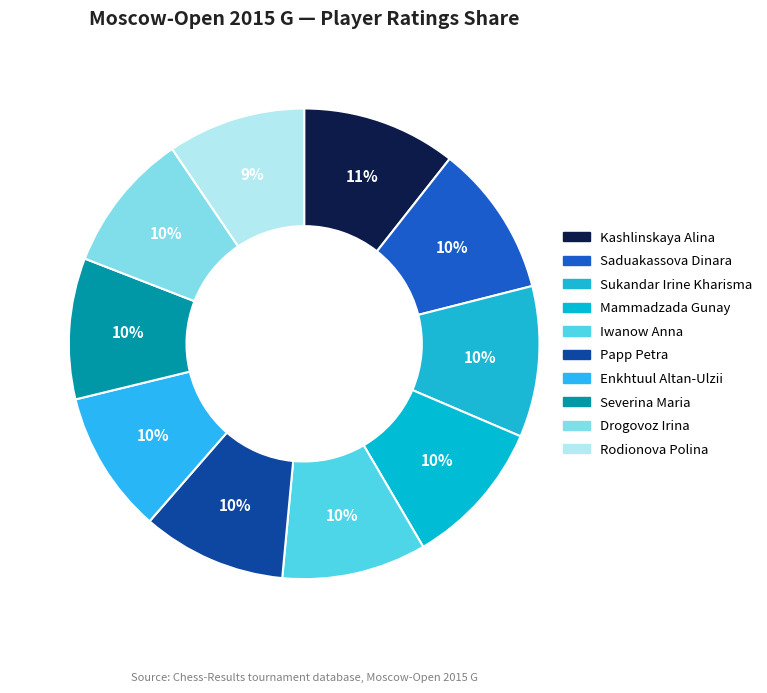

What portion of the pie excludes Enkhtuul Altan-Ulzii?

90.2%